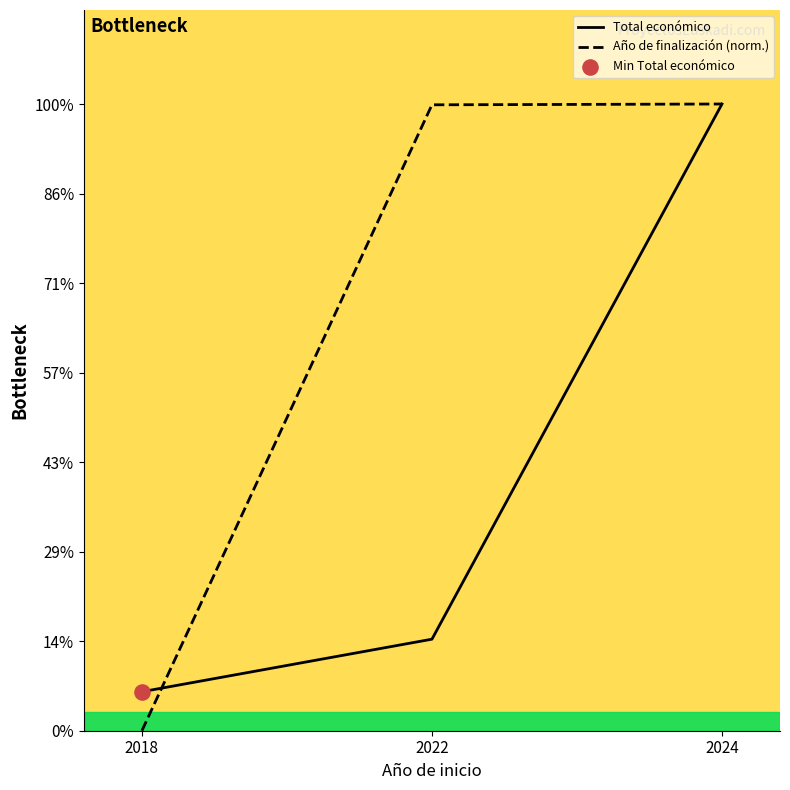

Which series has the widest spread of Y values?

Año de finalización (norm.)